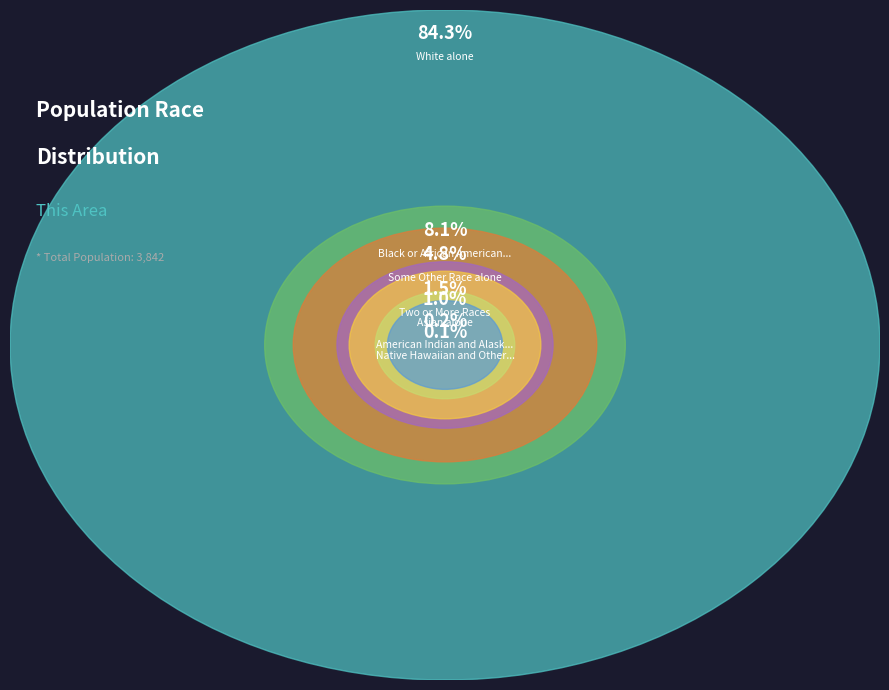

To the nearest percent, what is the combined percentage of Black or African American alone and Asian alone?

9%